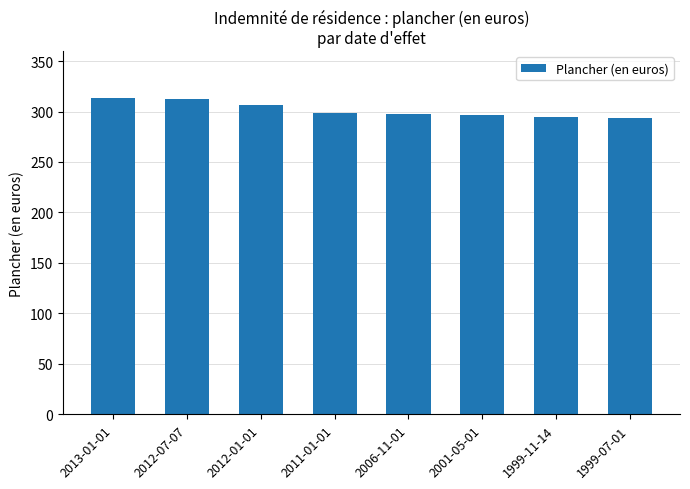

What is the sum of all values?

2414